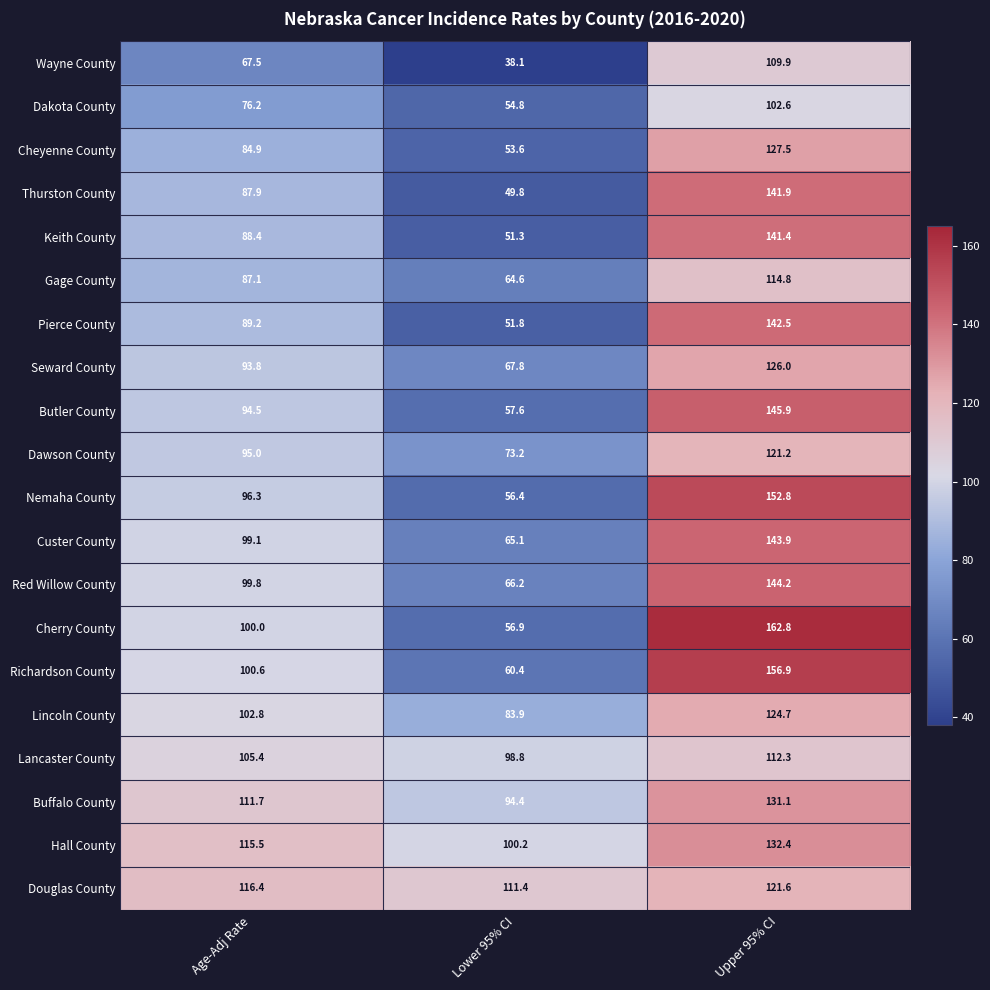

At which label does Gage County first exceed 87?

Age-Adj Rate